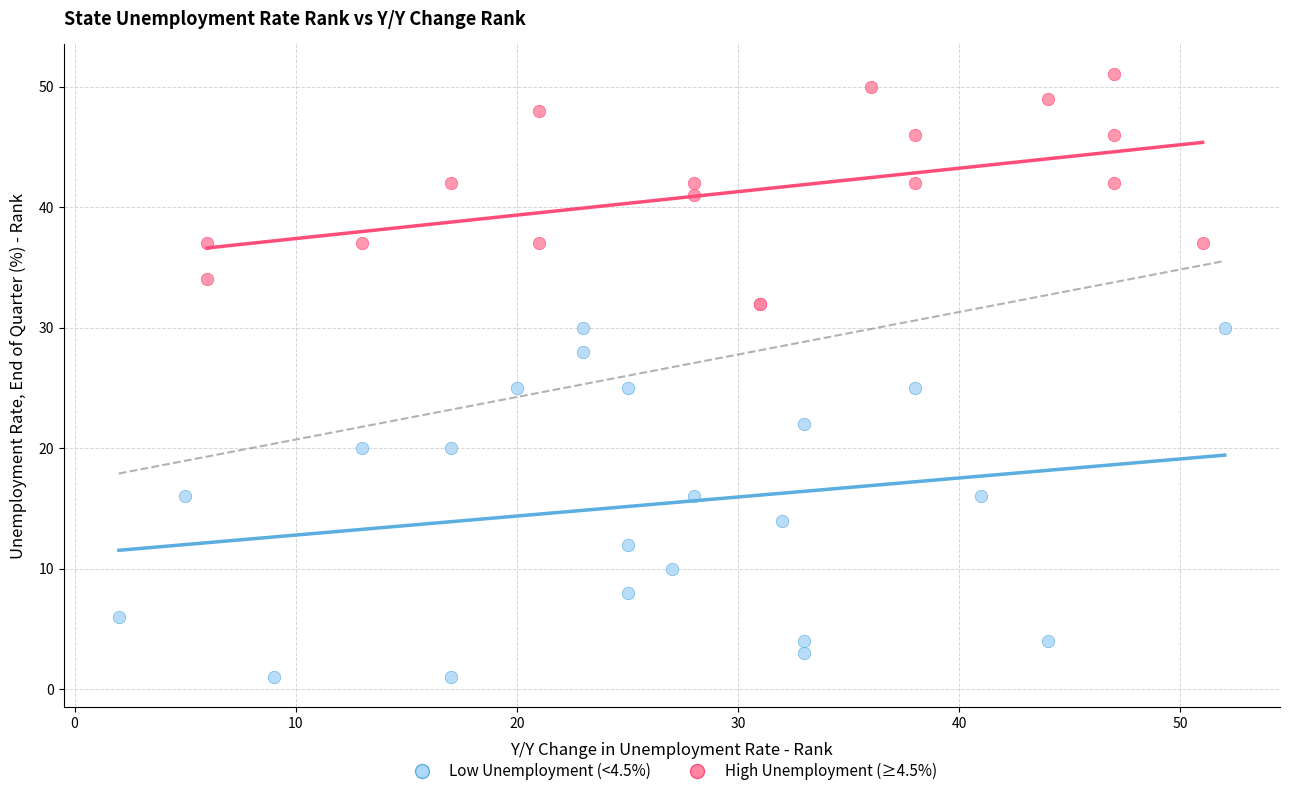

Which series has the widest spread of Y values?

Low Unemployment (<4.5%)